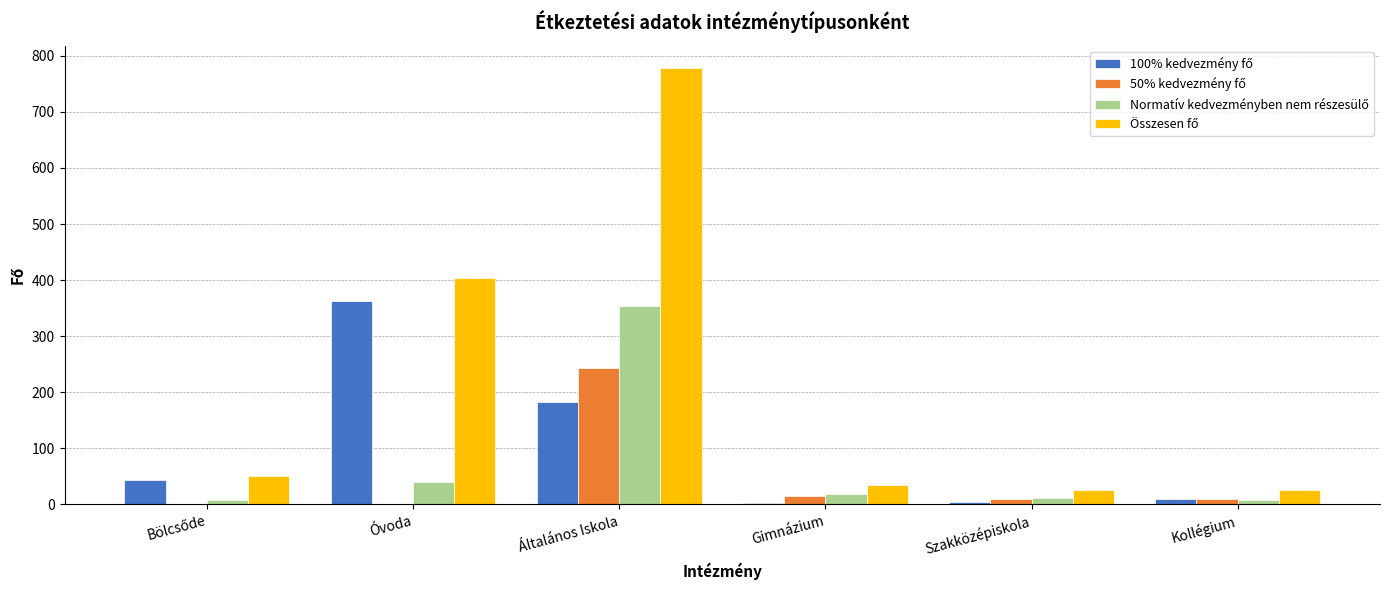

Which category has the highest value across all series?

Általános Iskola